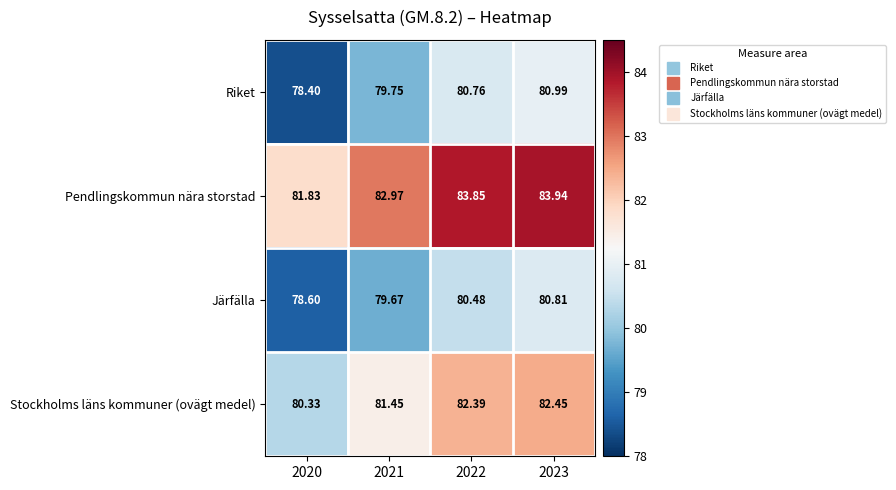

Between 2020 and 2021, which series saw the biggest shift?

Riket